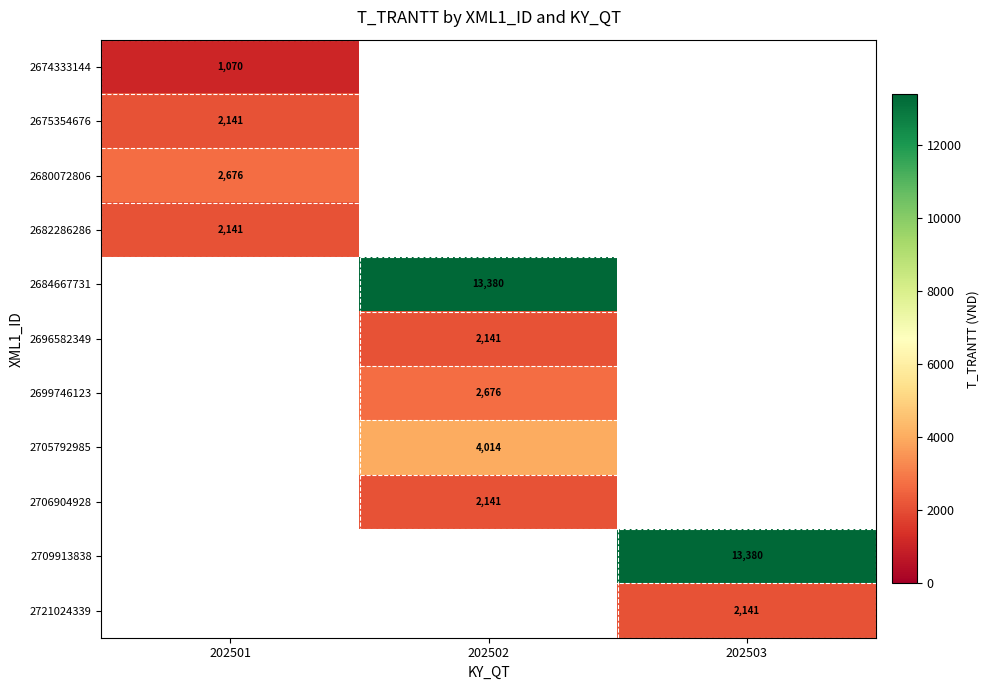

The value of 2699746123 at 202502 is 4083.5. True or false?

False